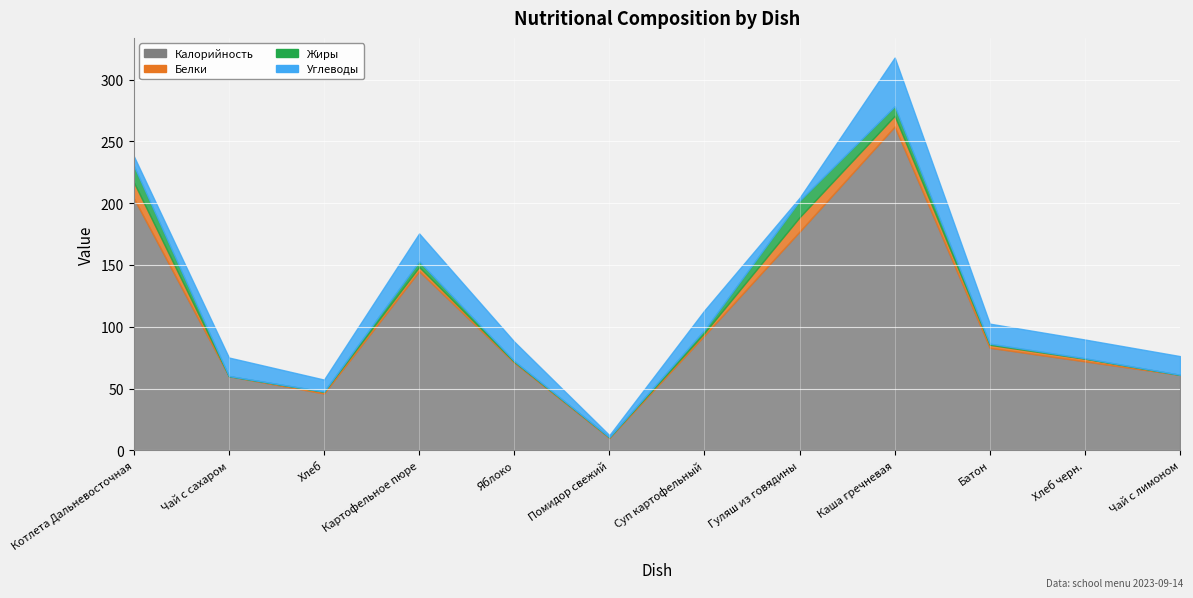

What is the maximum value for Калорийность?

262.0